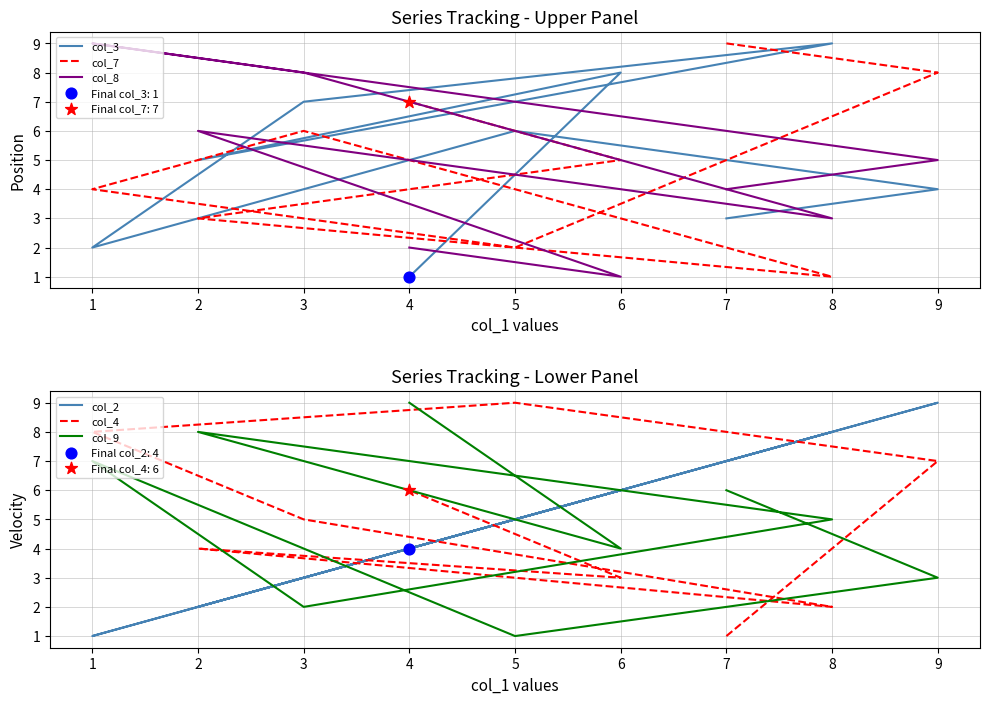

What is the total value across all series at 2?

28